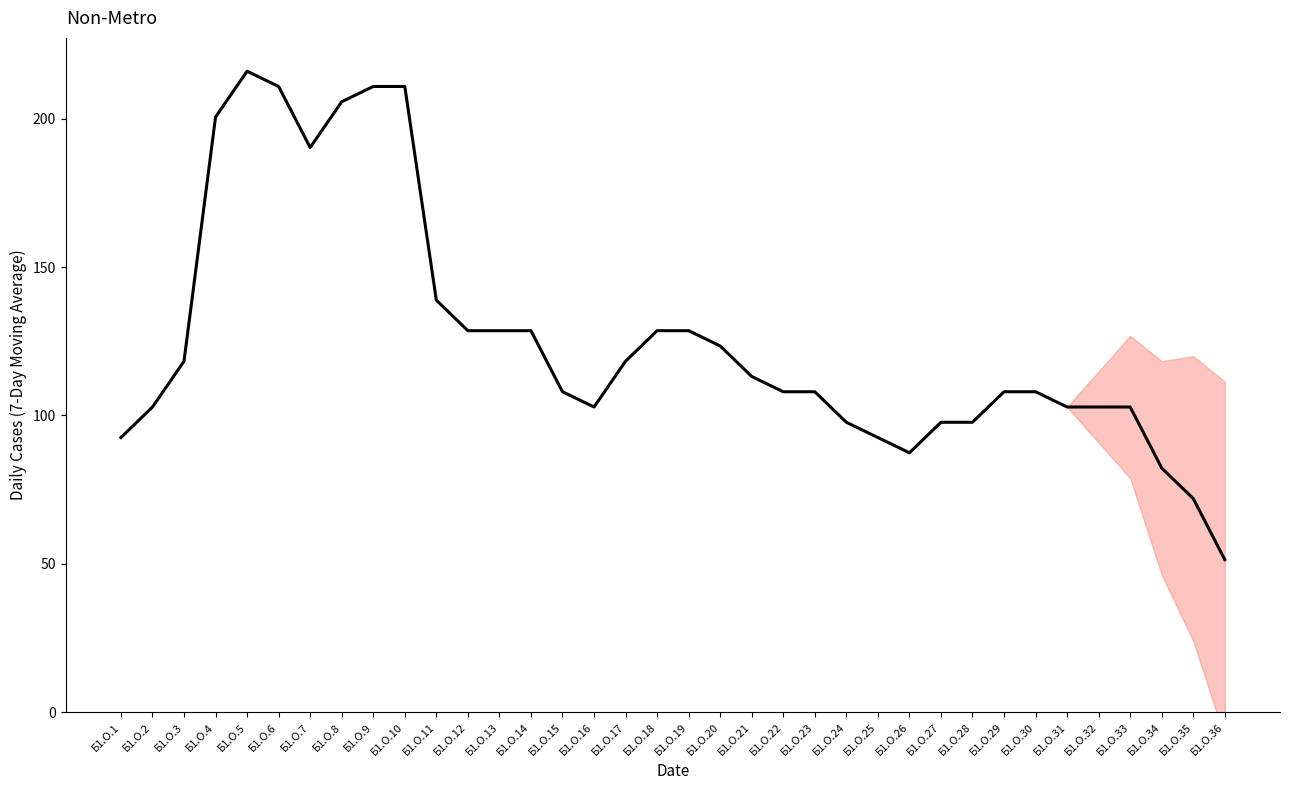

Reading right to left, extract all data points from this chart.

51.4	72.0	82.3	102.9	102.9	102.9	108.0	108.0	97.7	97.7	87.4	92.6	97.7	108.0	108.0	113.1	123.4	128.6	128.6	118.3	102.9	108.0	128.6	128.6	128.6	138.9	210.9	210.9	205.7	190.3	210.9	216.0	200.6	118.3	102.9	92.6